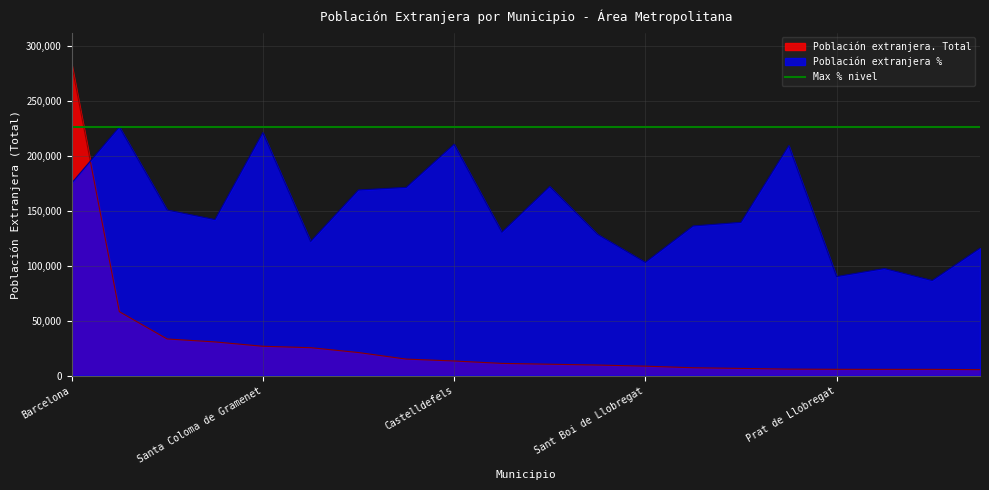

What is the difference between the maximum and minimum values in the Población extranjera % series?

139600.0